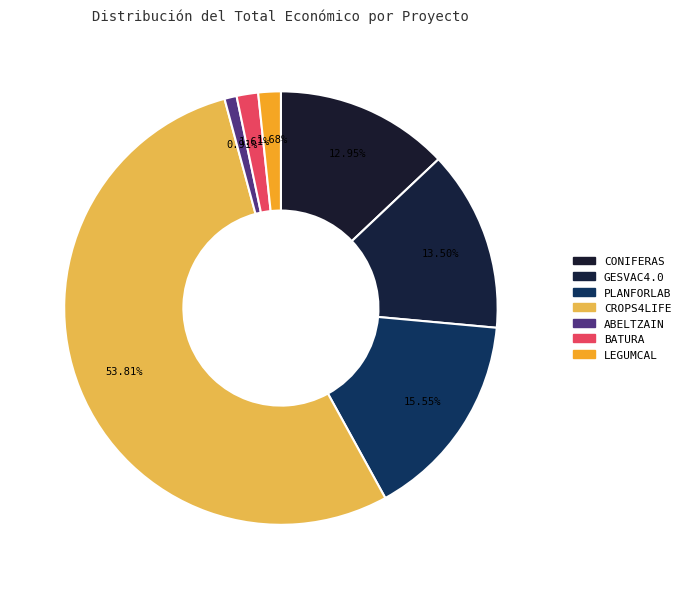

Is there any slice that represents more than half of the pie?

Yes